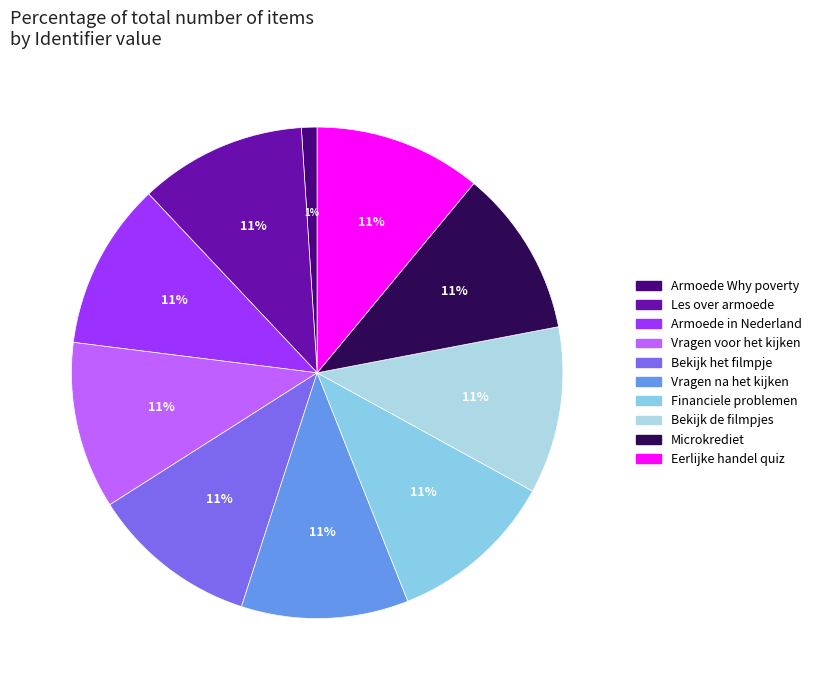

Combined, what portion of the pie is Armoede in Nederland and Financiele problemen?

22.0%